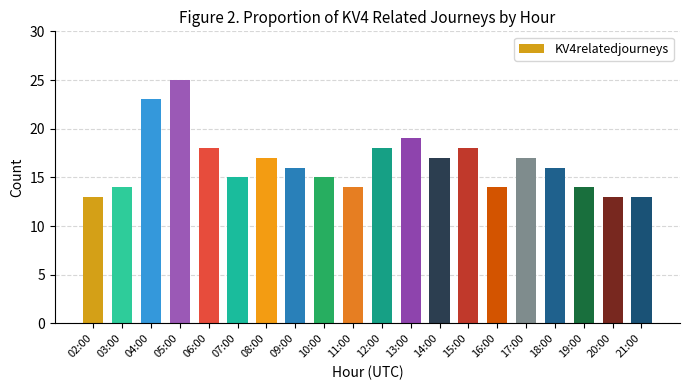

What is the ratio of the value at 17:00 to the value at 10:00?

1.1